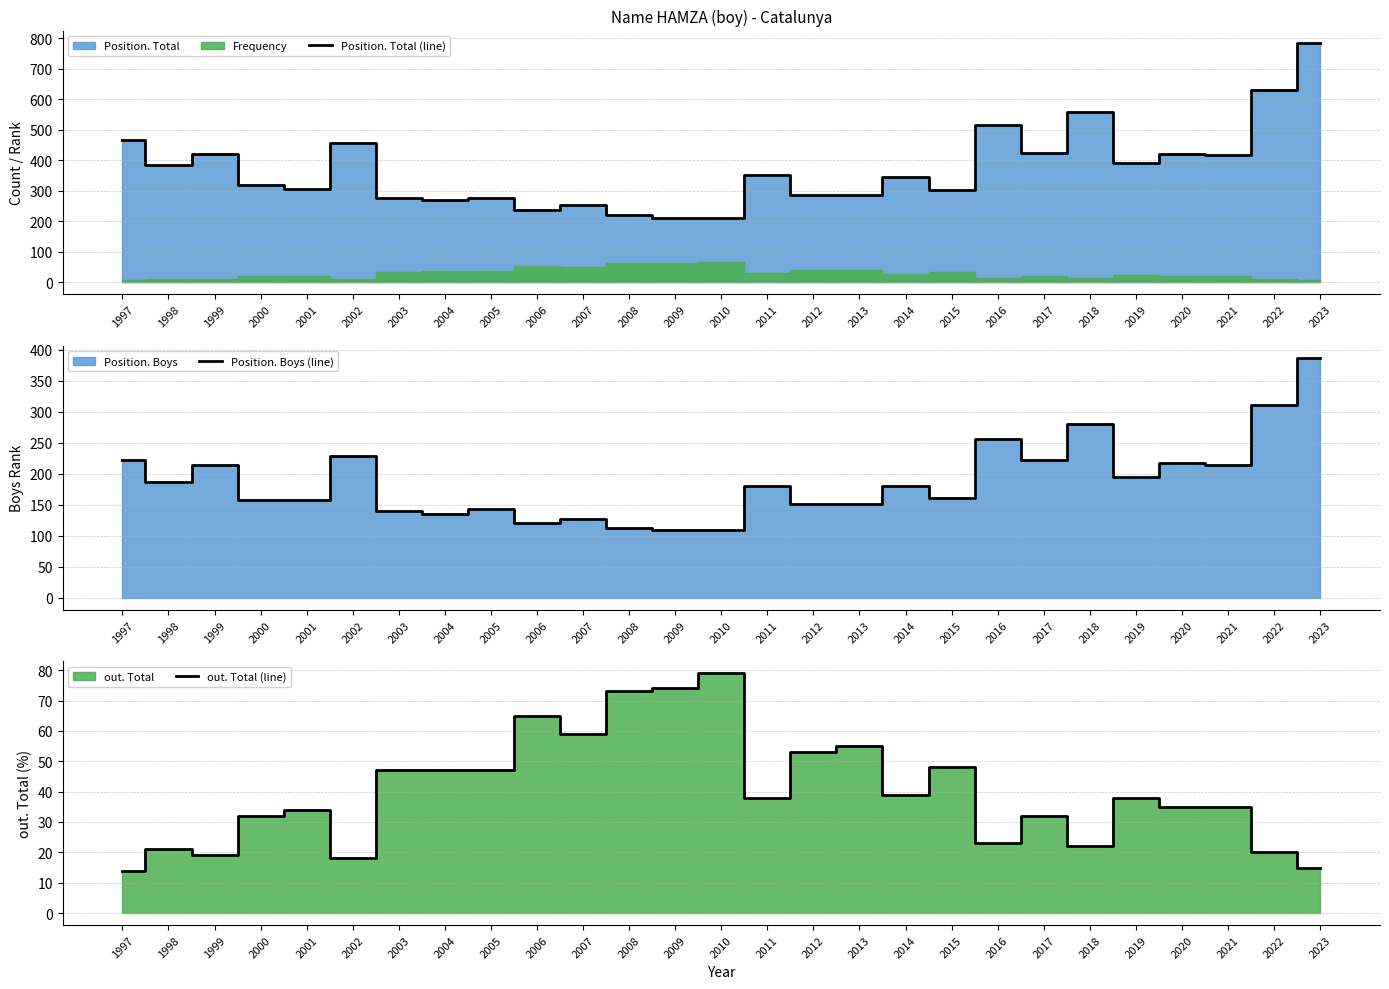

True or false: Position. Boys (line) and out. Total (line) intersect in this chart.

False